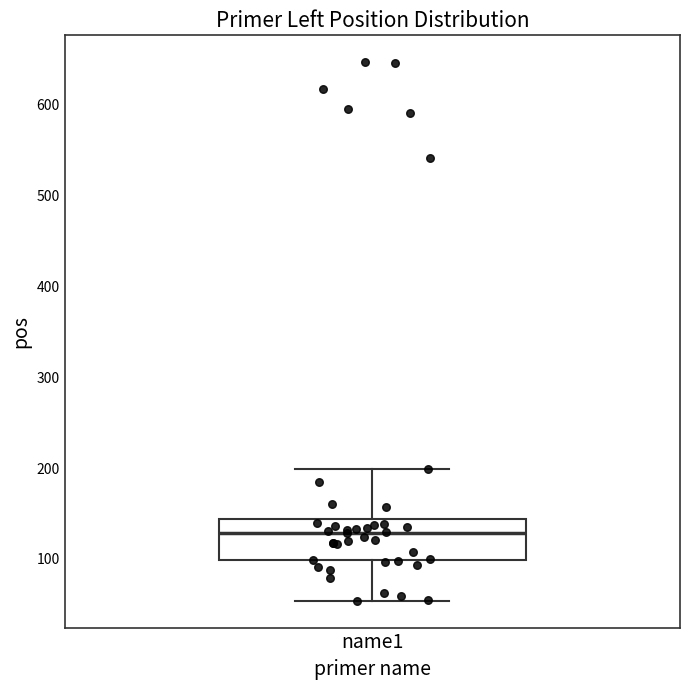

Where does the upper whisker of the box for name1 end on the y-axis? The values are not printed on the chart, so give them approximately, as read against the axis.

200